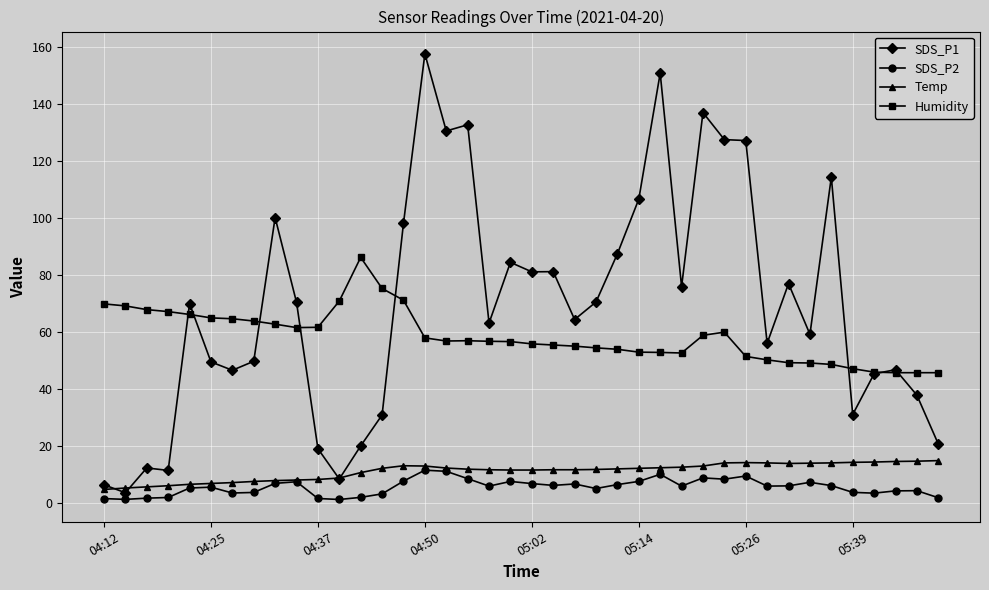

What is the difference between the maximum and minimum values in the Temp series?

10.1